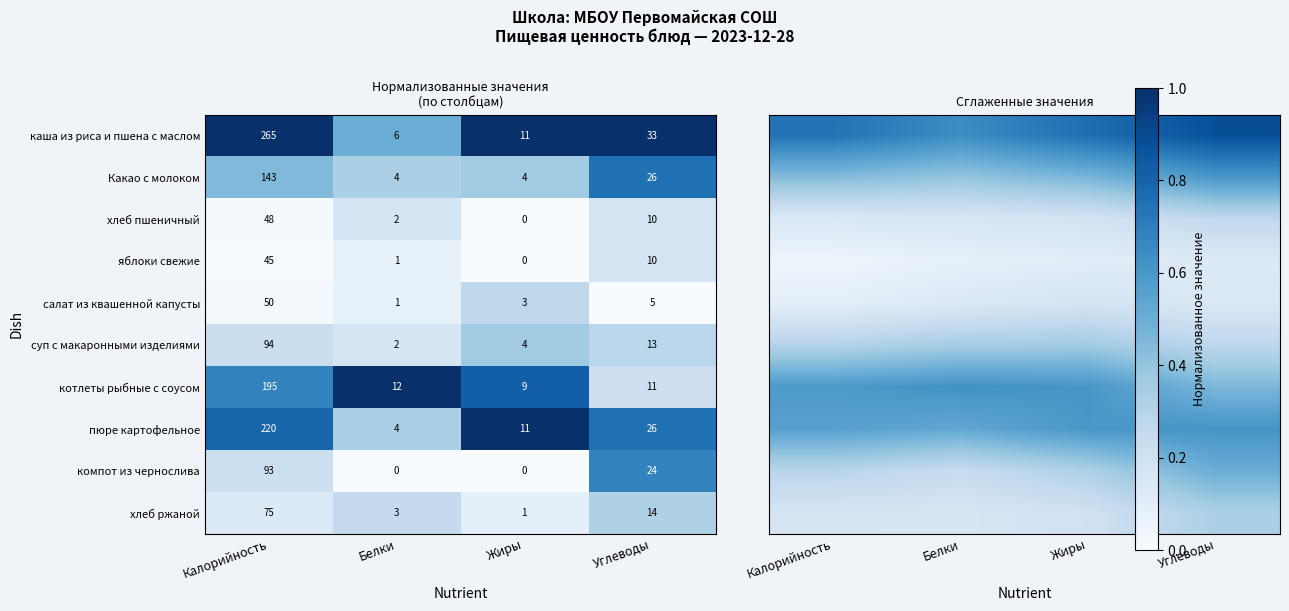

Is the value of компот из чернослива at Белки greater than the value of хлеб ржаной at Белки?

No